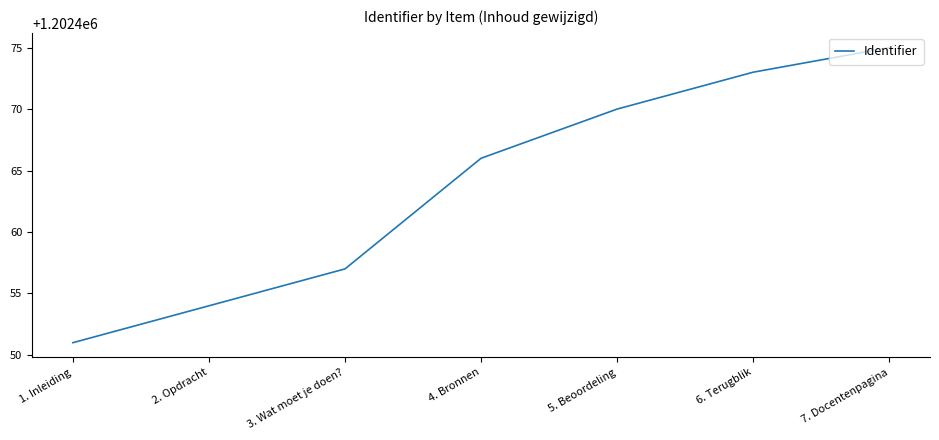

Rank the categories by value from lowest to highest.

1. Inleiding, 2. Opdracht, 3. Wat moet je doen?, 4. Bronnen, 5. Beoordeling, 6. Terugblik, 7. Docentenpagina